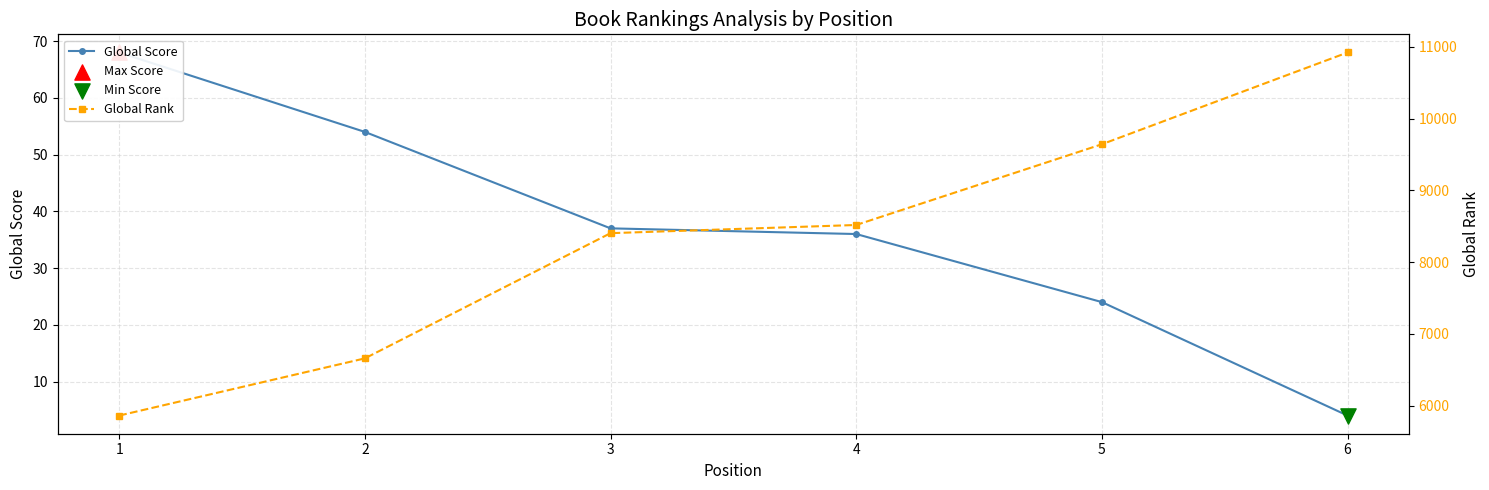

Which series has the largest Y range (max minus min)?

Global Rank